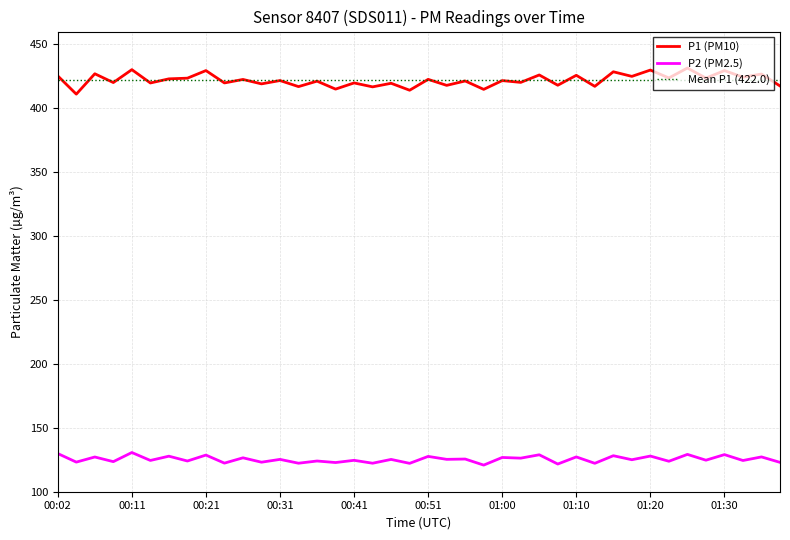

What is the smallest value displayed?

120.8